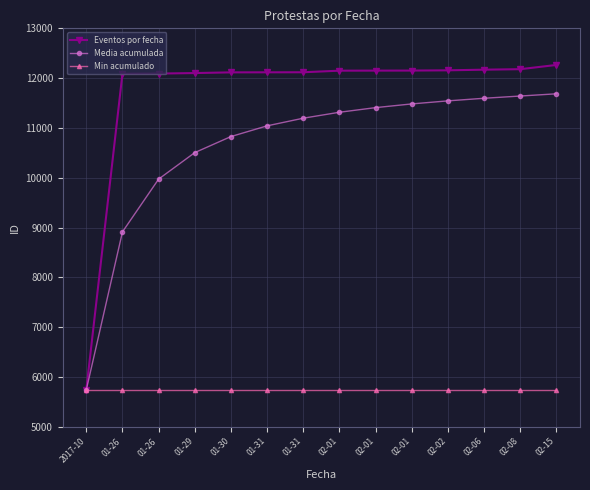

At which label does Media acumulada reach its minimum?

2017-10